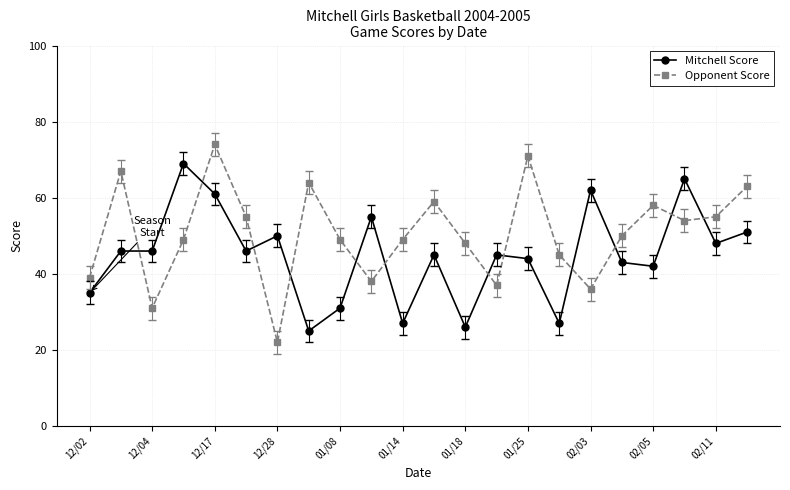

What is the maximum value shown in the chart?

74